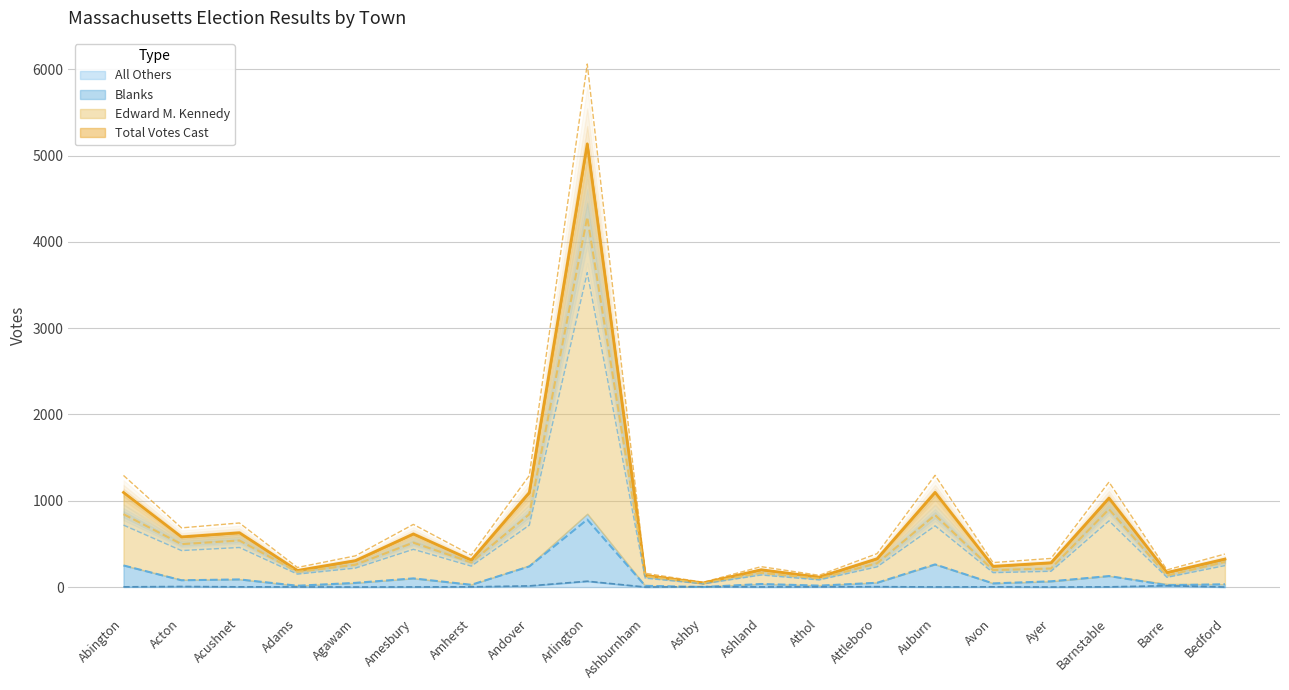

True or false: Total Votes Cast and Edward M. Kennedy cross at least once.

False